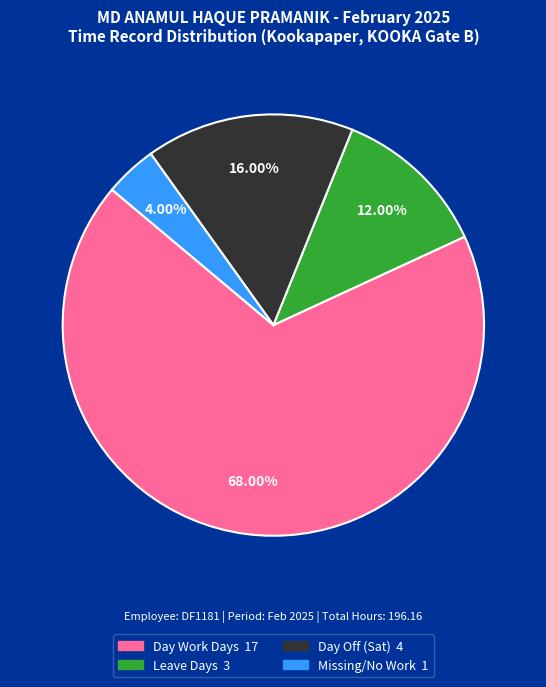

Is there any slice that represents more than half of the pie?

Yes